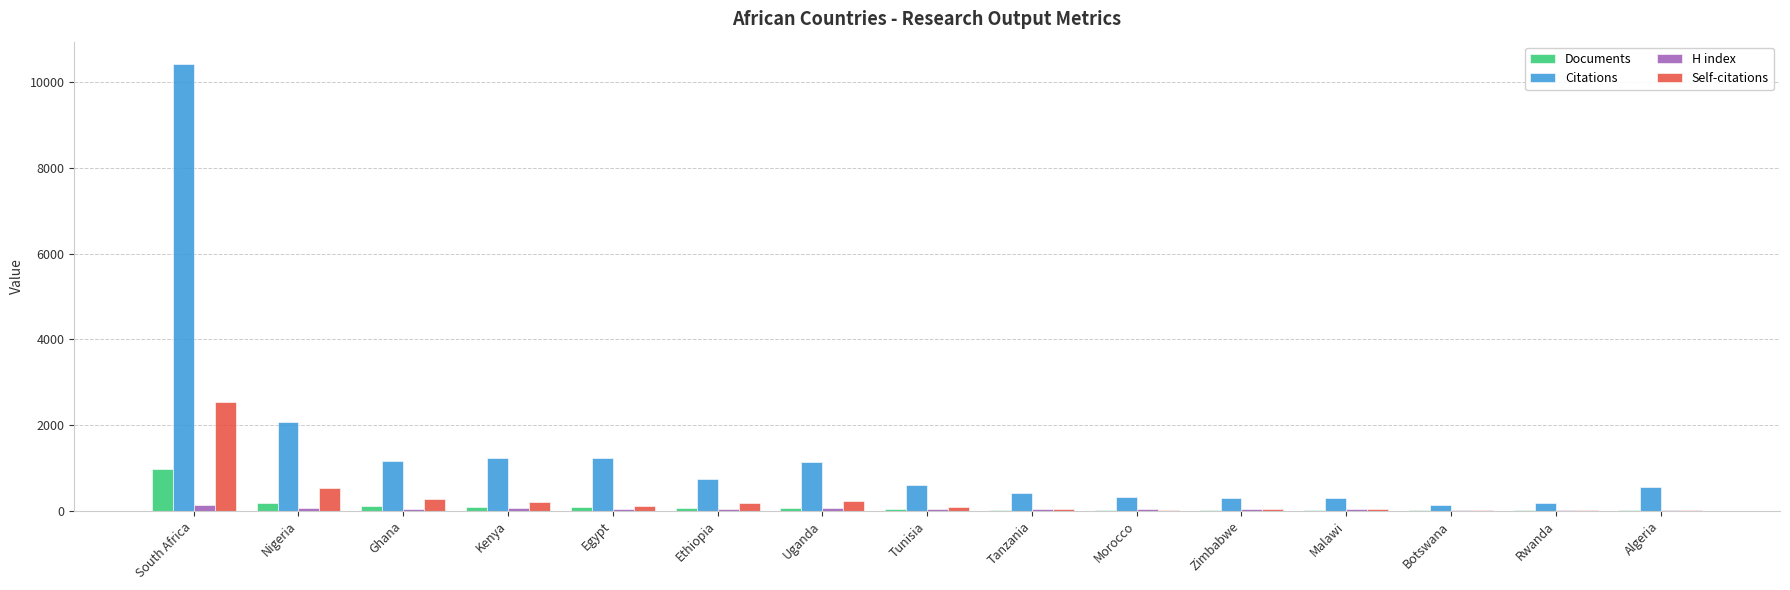

At which category is the sum across all series the highest?

South Africa